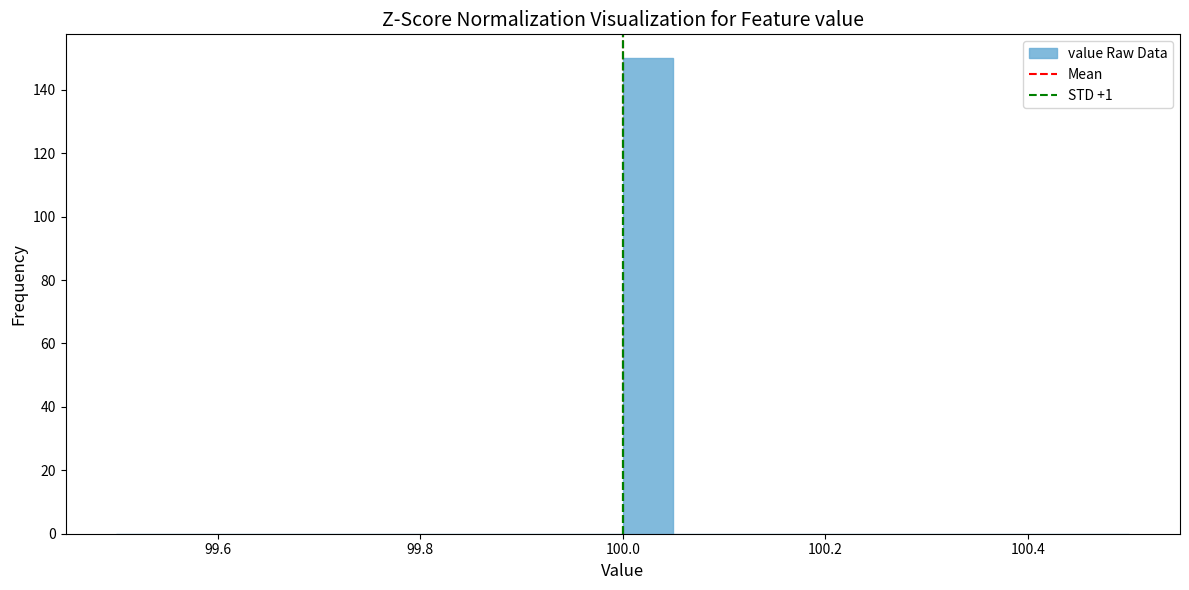

Around what value on the x-axis is the tallest bar? Give the approximate position of its centre, as read against the axis.

100.02